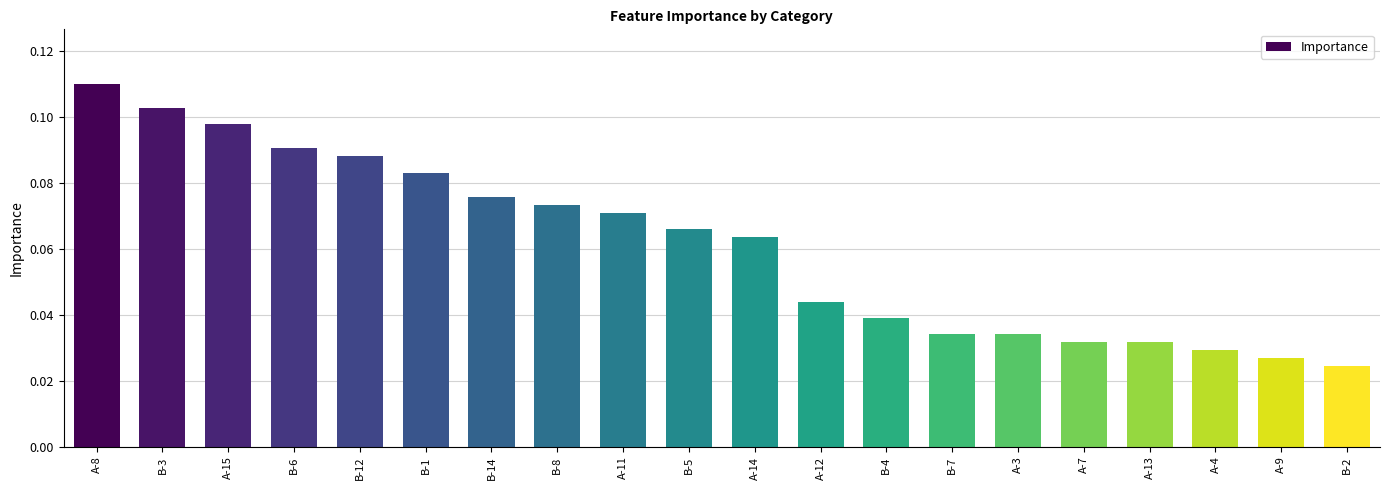

Which has a higher value, A-8 or B-14?

A-8